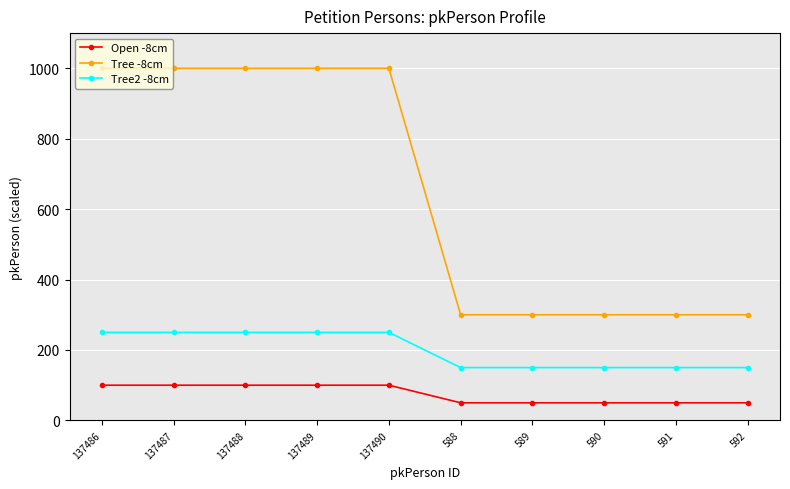

In Open -8cm, how many points are lower than both neighbors (excluding endpoints)?

1